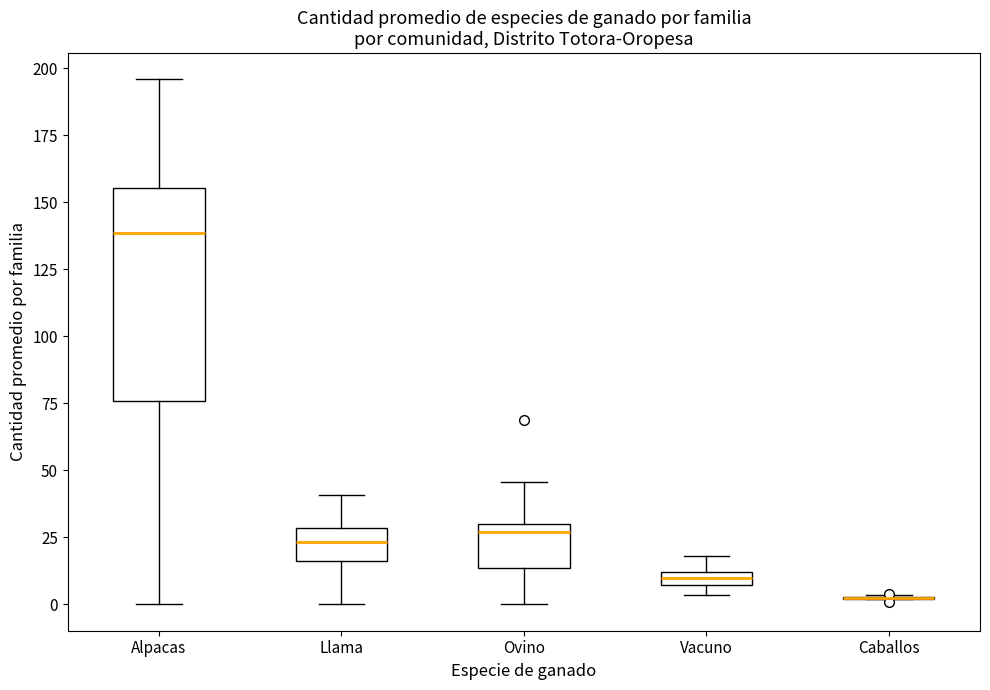

Which box is the tallest, from its lower edge to its upper edge?

Alpacas